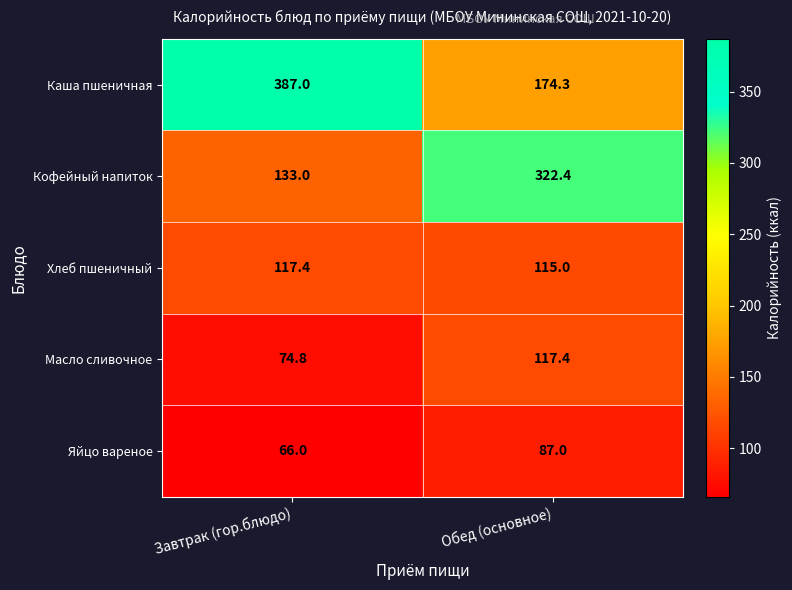

What is the sum of the Каша пшеничная values at Завтрак (гор.блюдо) and Обед (основное)?

561.3